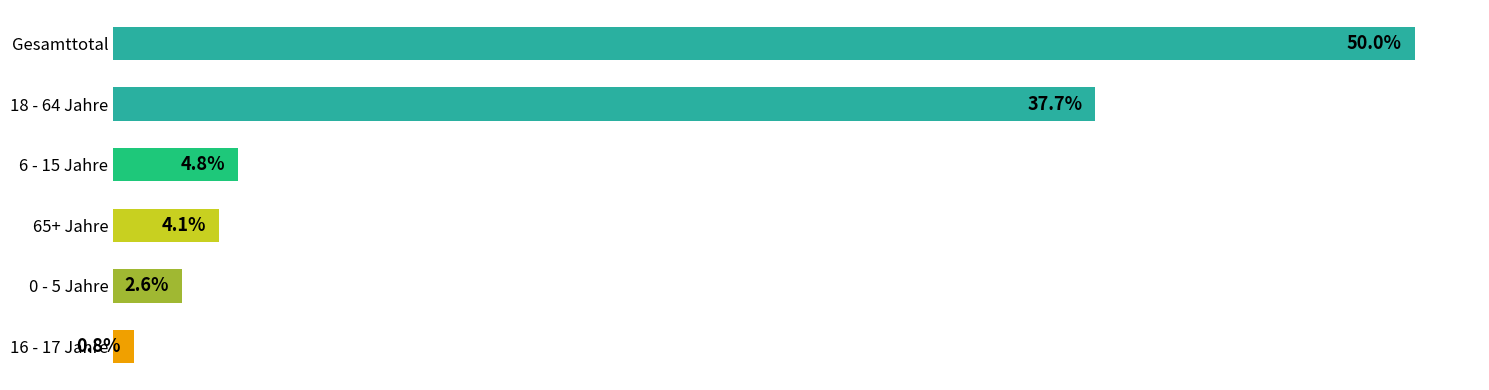

What is the label of the 6th bar from the bottom?

Gesamttotal